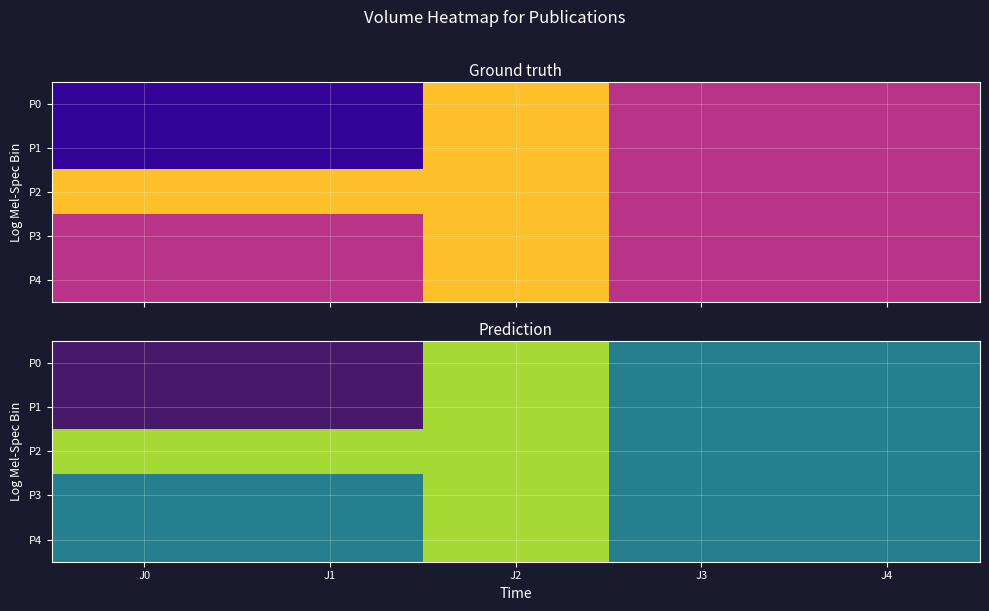

Which category has the lowest value in the P4 series?

J0